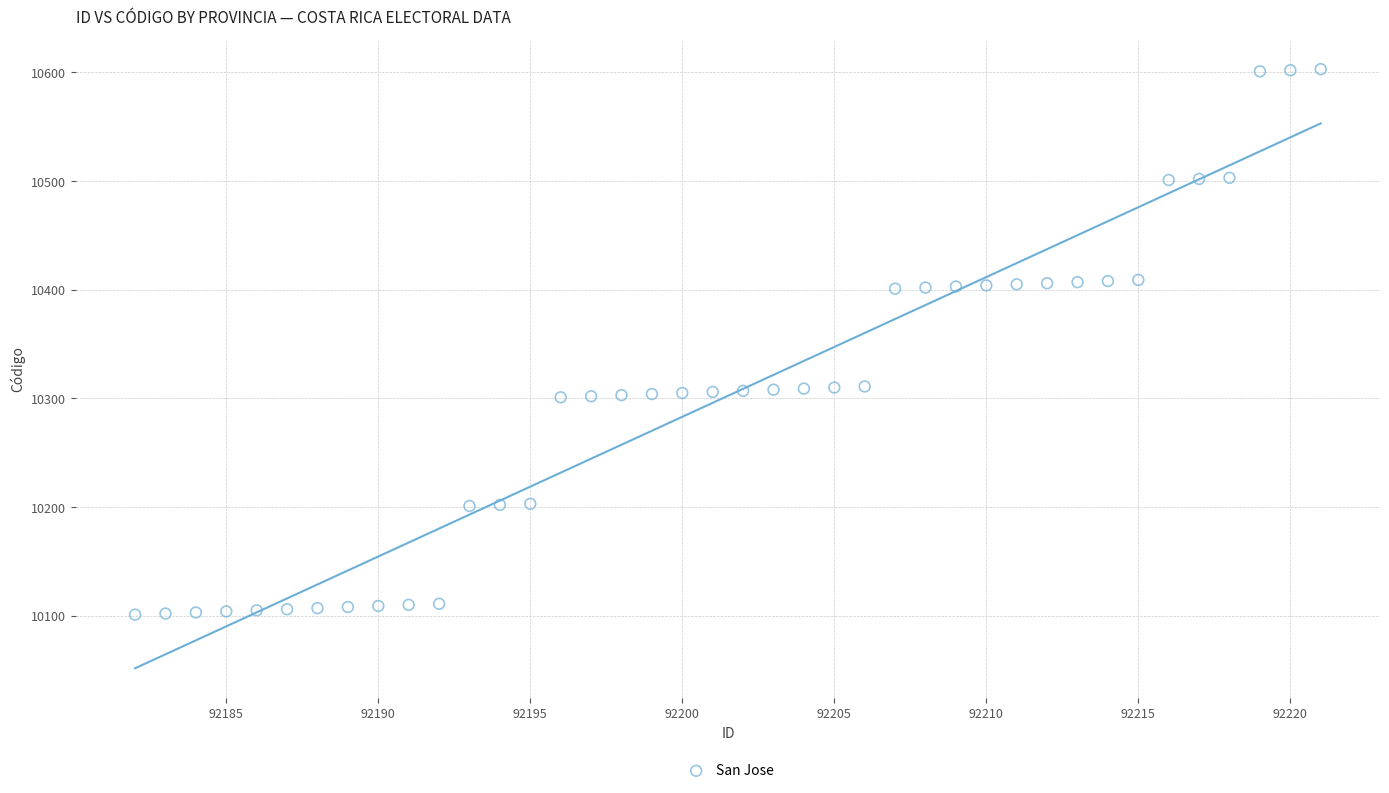

What is the range of X values (max minus min)?

39